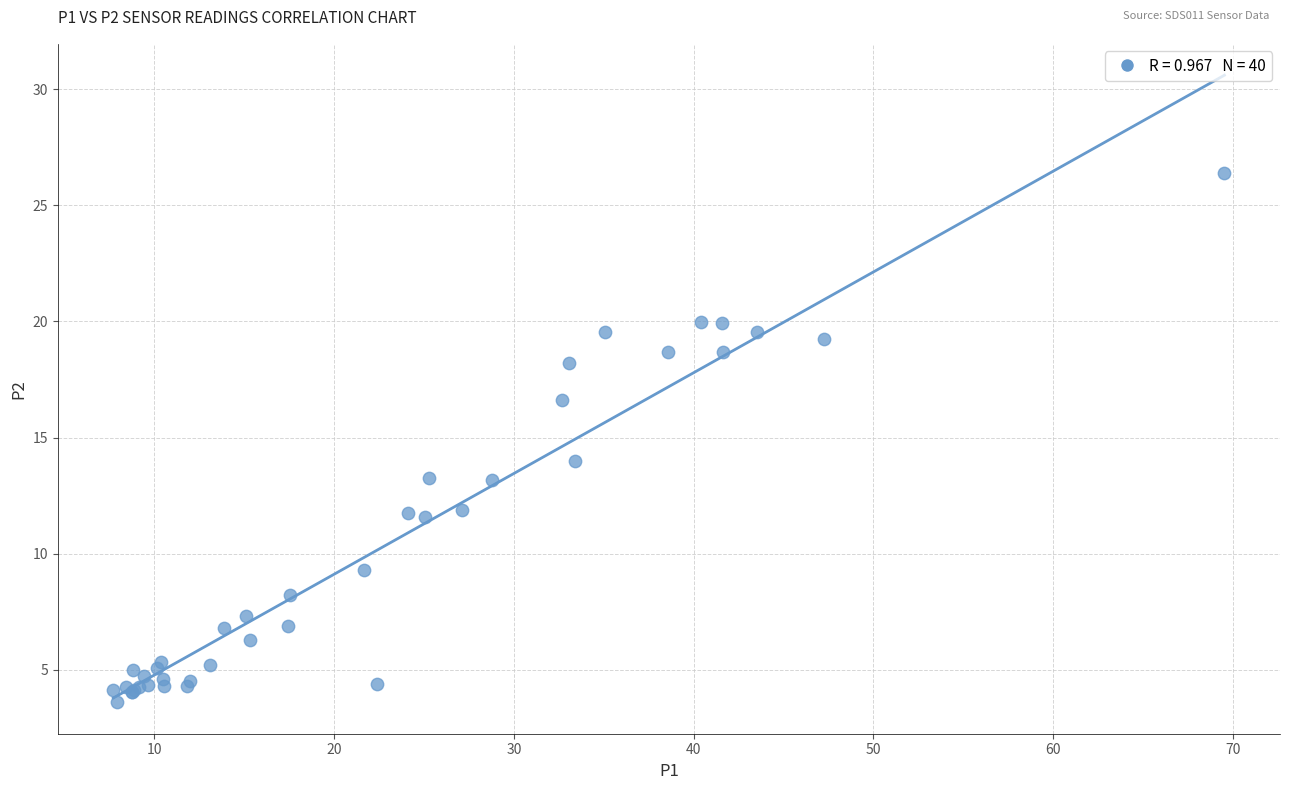

What Y value in the scatter plot is closest to 15?

14.0